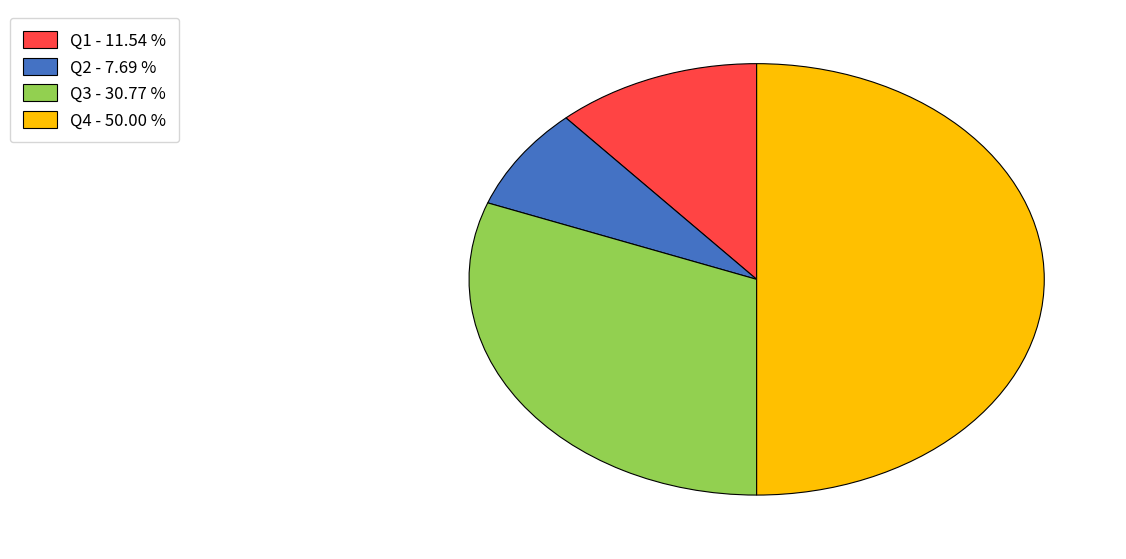

What is the largest slice in the pie chart?

Q4